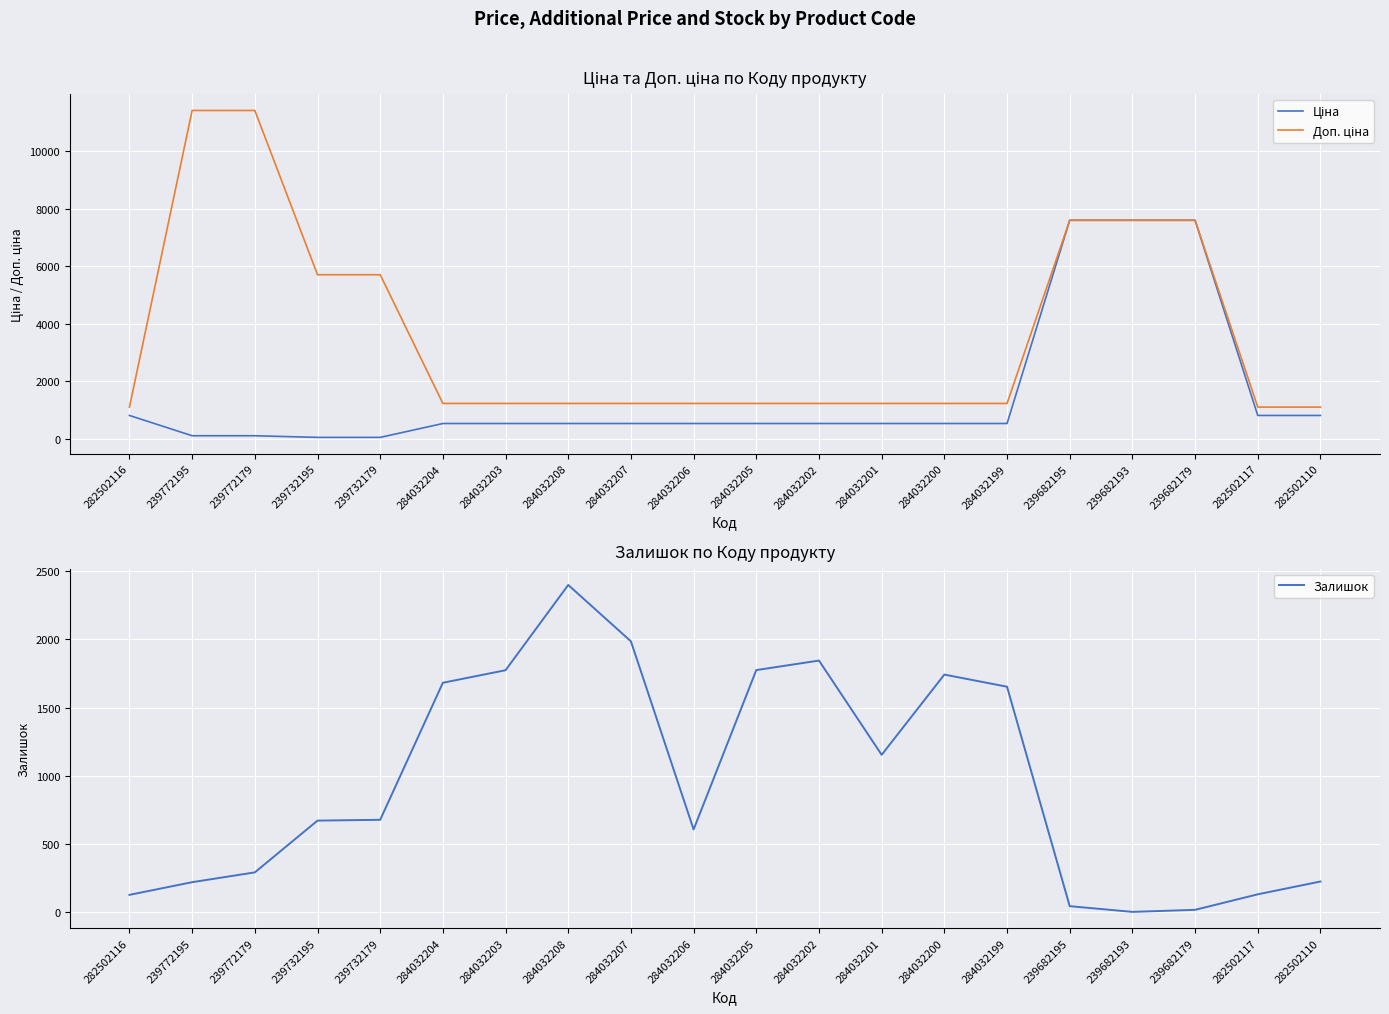

What is the label of the 11th point from the left?

284032205